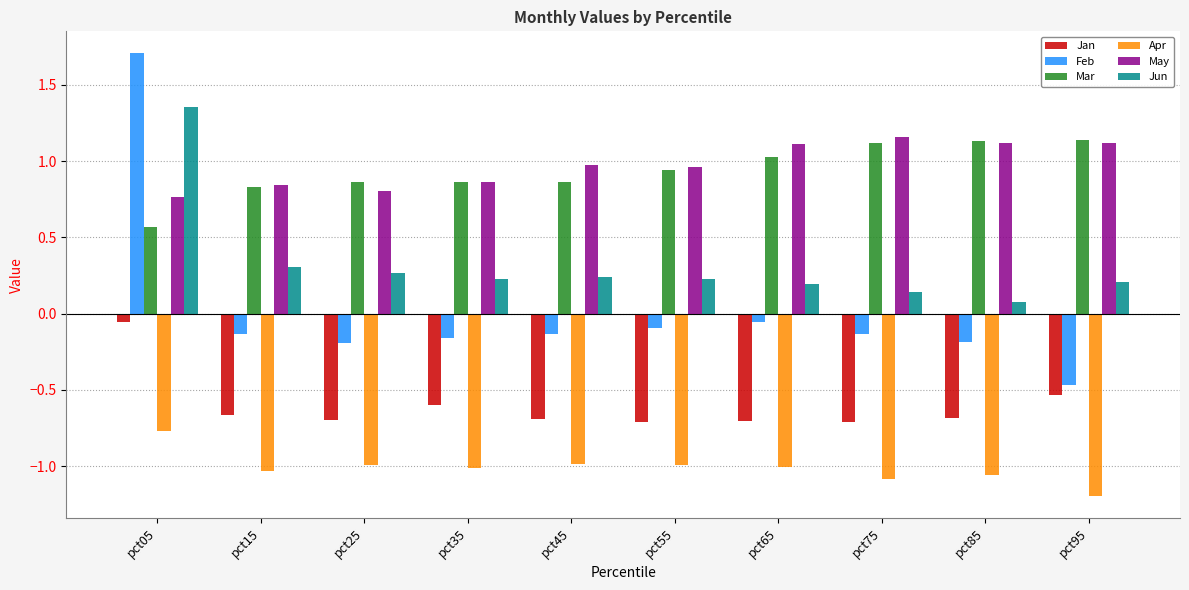

Which category has the highest value in the Feb series?

pct05